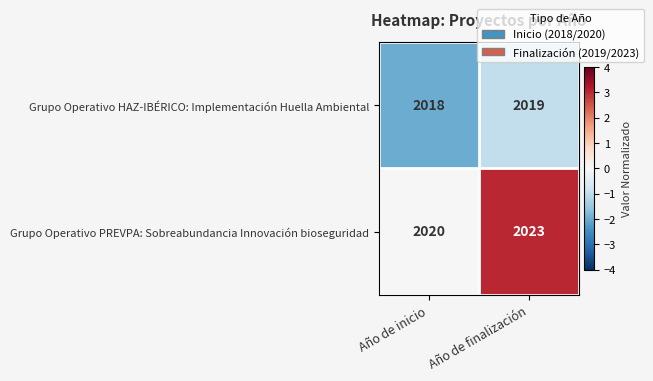

Which series changed the most between Año de inicio and Año de finalización?

Grupo Operativo PREVPA: Sobreabundancia Innovación bioseguridad